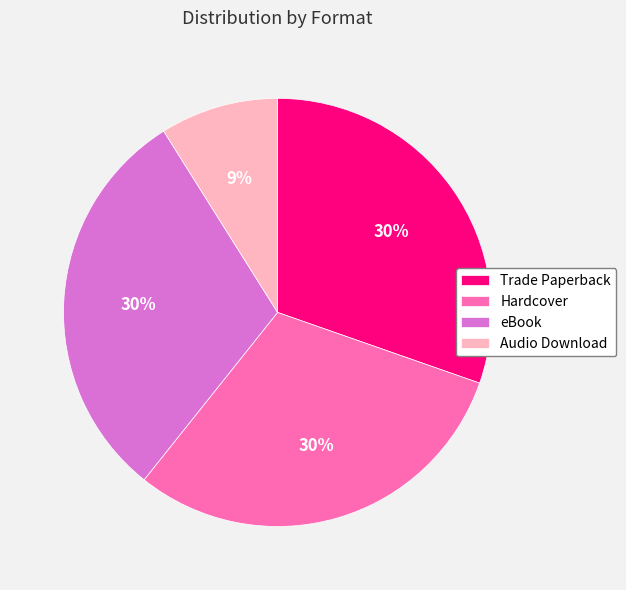

Combined, do Audio Download and Trade Paperback account for over 50%?

No